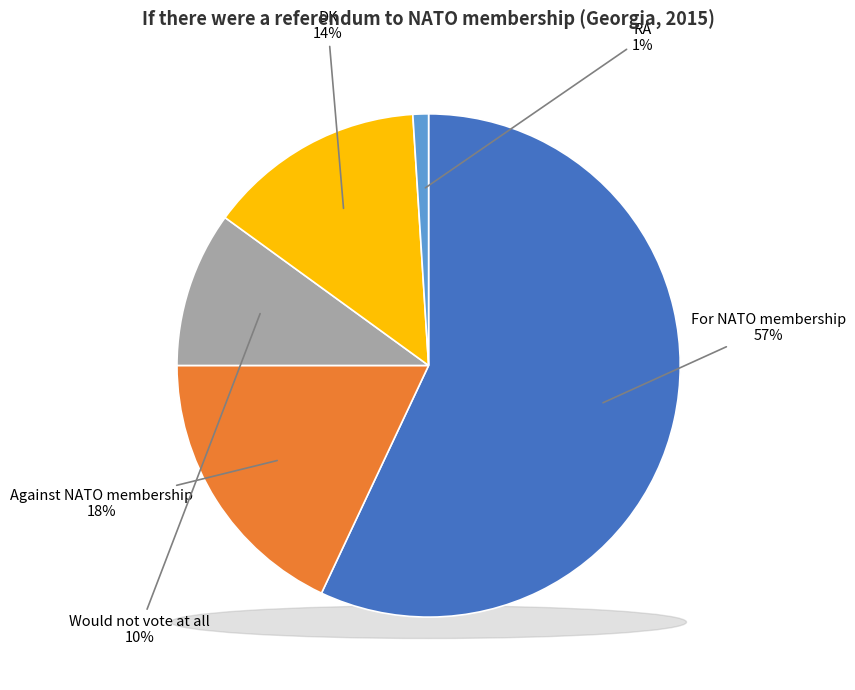

What portion of the pie excludes RA?

99.0%